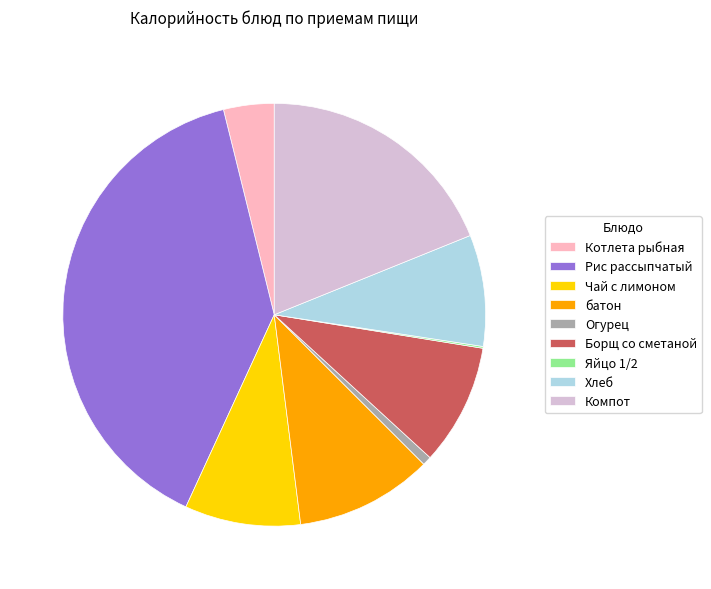

Does any single category account for the majority?

No